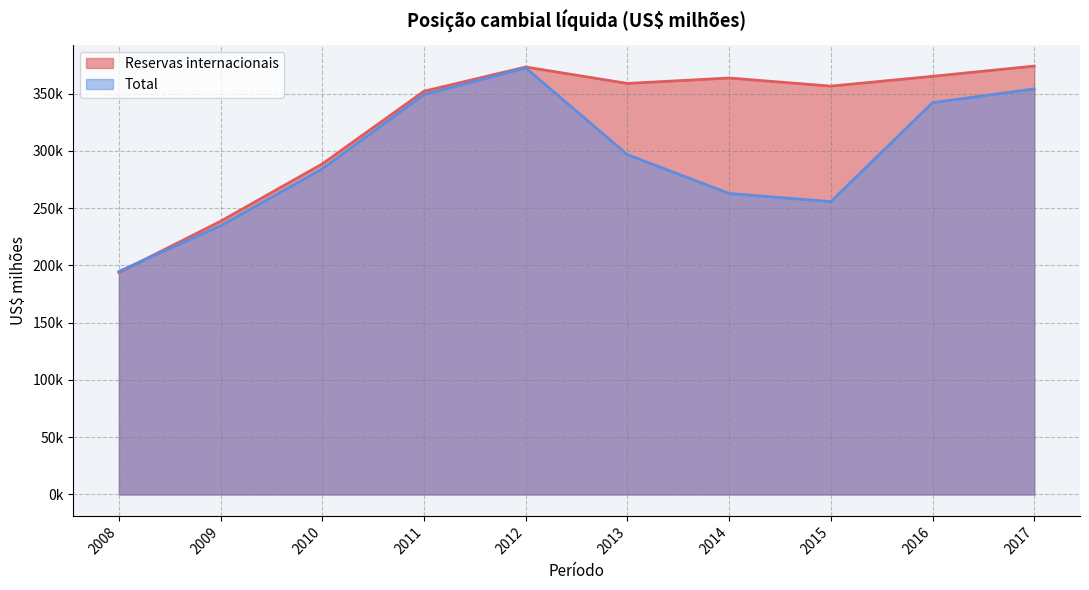

True or false: Reservas internacionais has a value of 632838.9 at 2016.

False